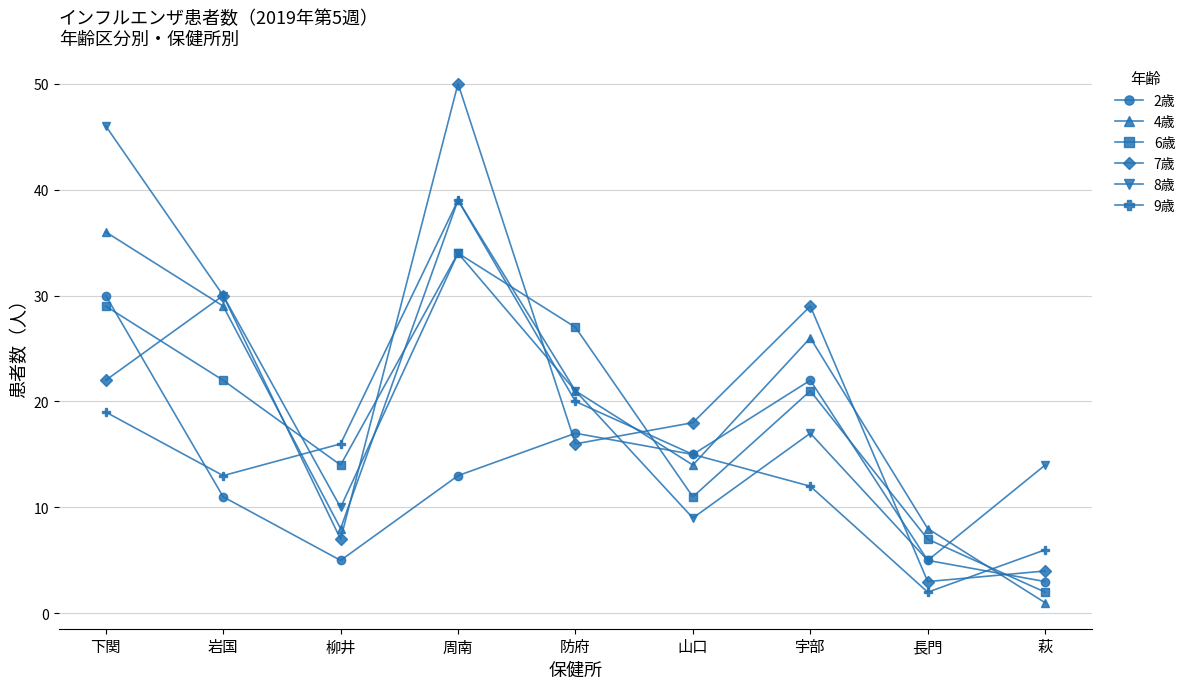

True or false: 7歳 has a value of 5 at 長門.

False